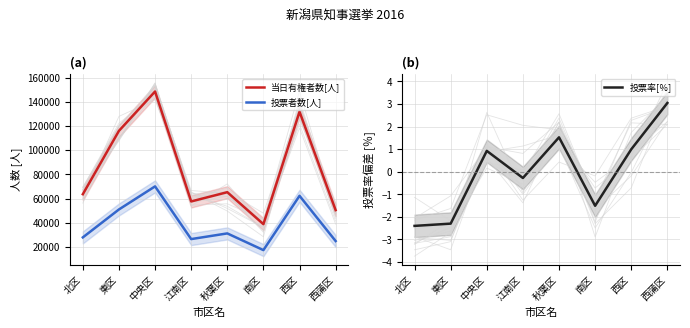

At how many categories does at least one series exceed 108882?

3